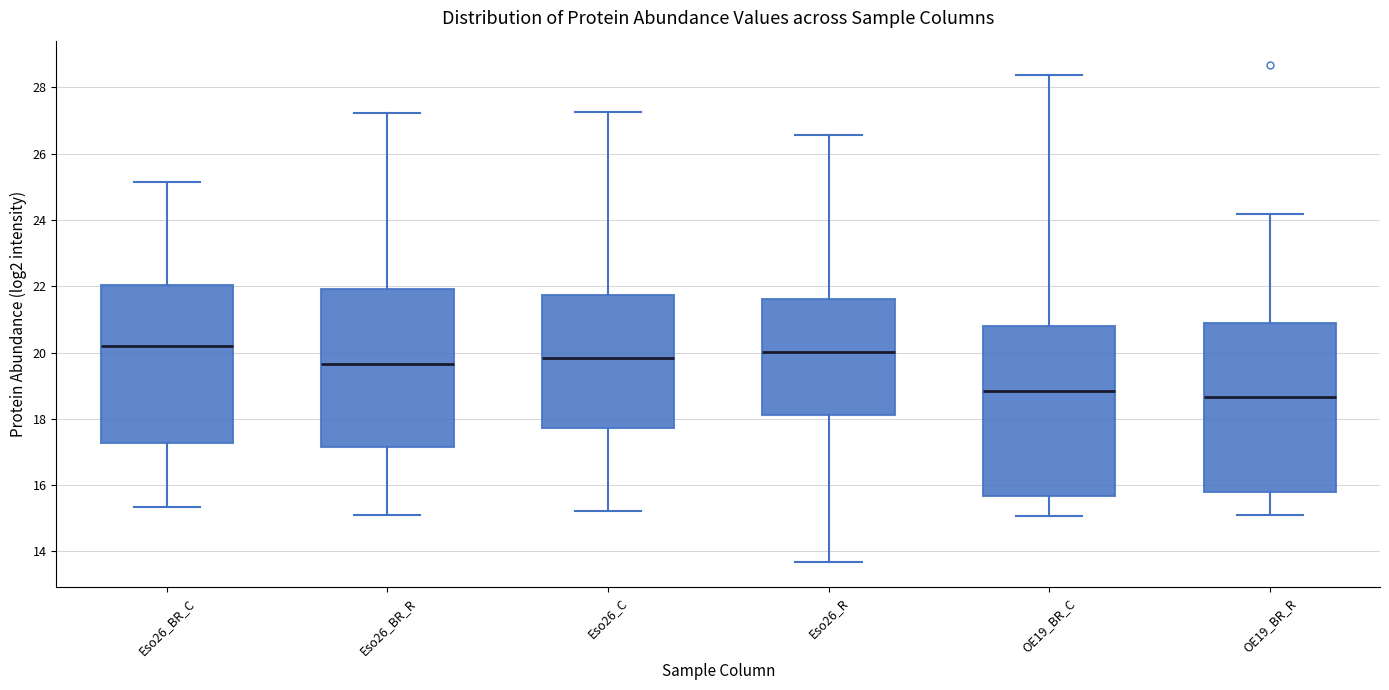

Where does the median line of the box for Eso26_BR_C sit on the y-axis? The values are not printed on the chart, so give them approximately, as read against the axis.

20.2